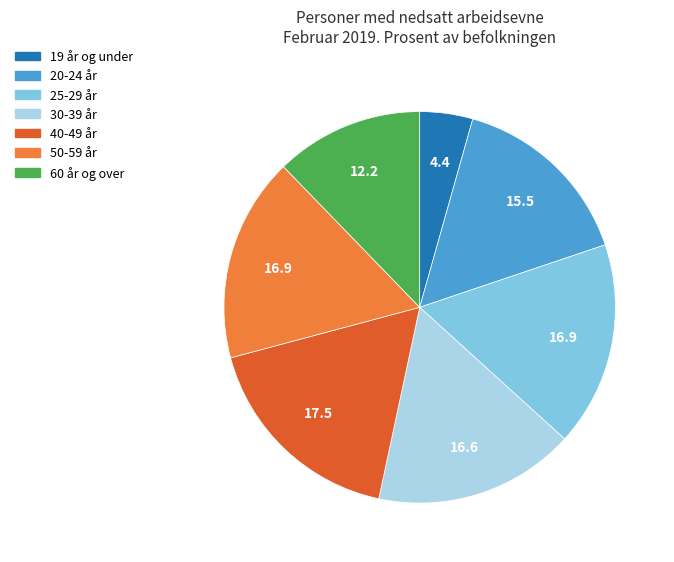

Does 19 år og under represent more than half of the total?

No